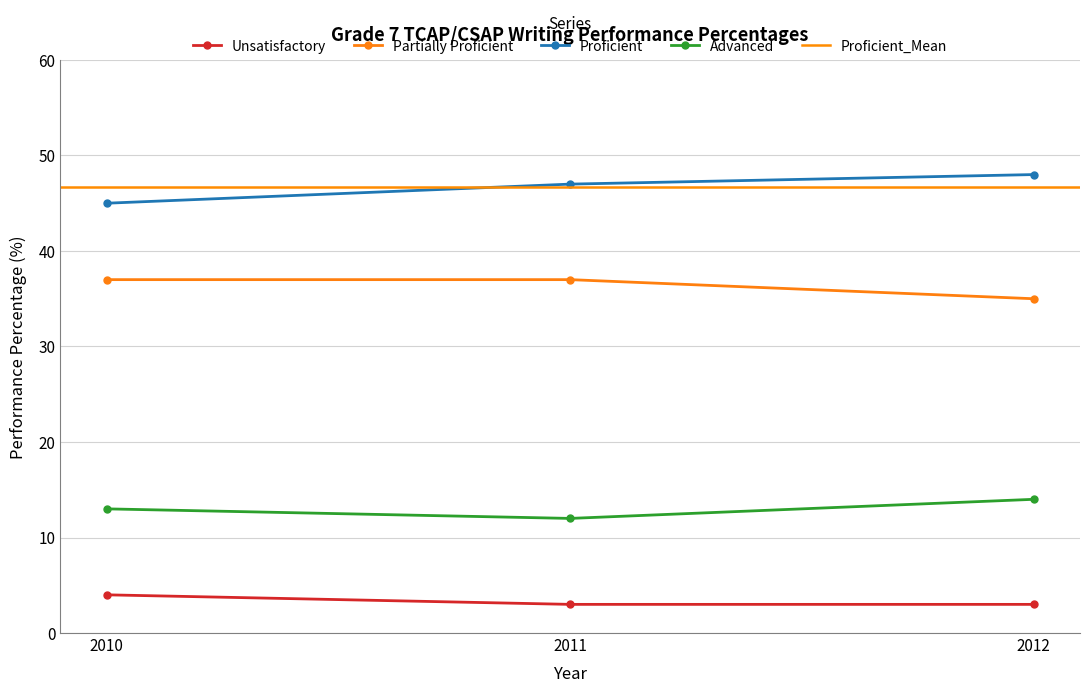

Which category has the highest value in the Unsatisfactory series?

2010